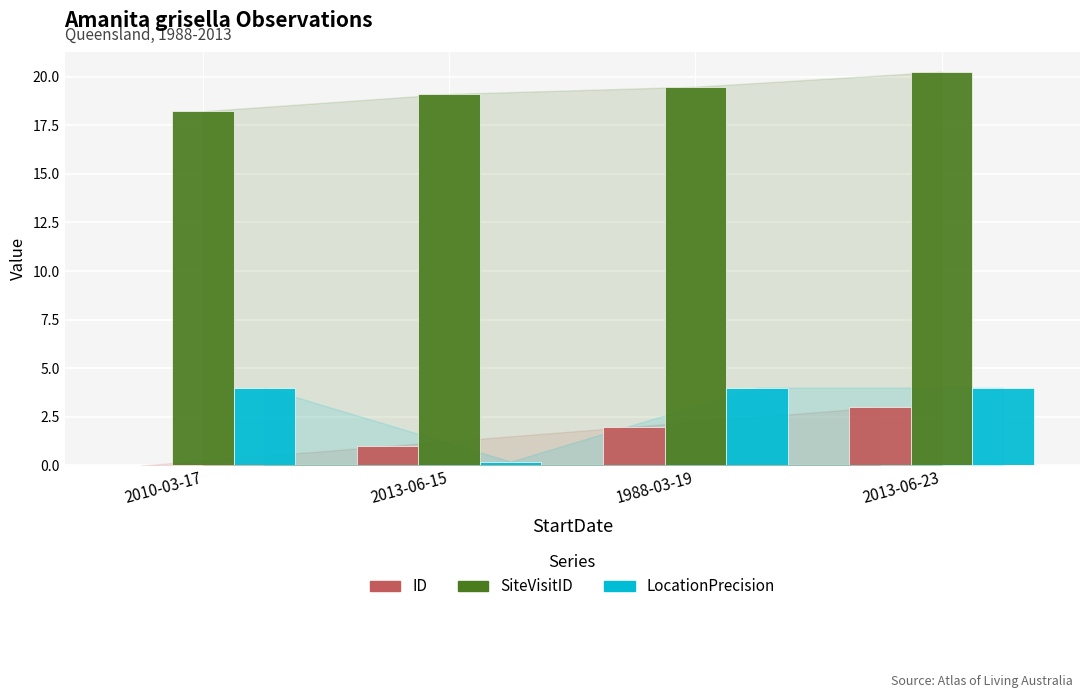

What is the greatest value displayed?

20.2